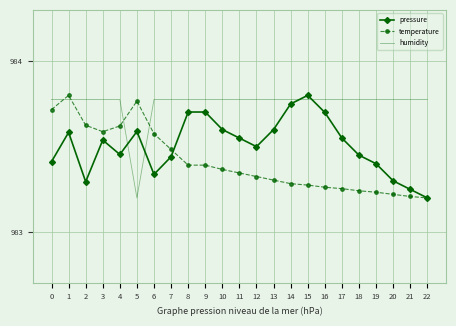

Count the temperature values in the range 983 to 984.

23